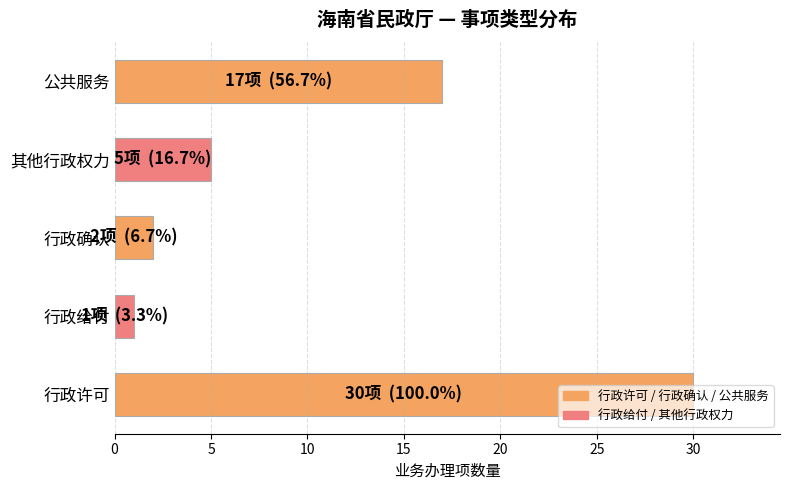

The chart shows a value of 14 at 行政许可. True or false?

False